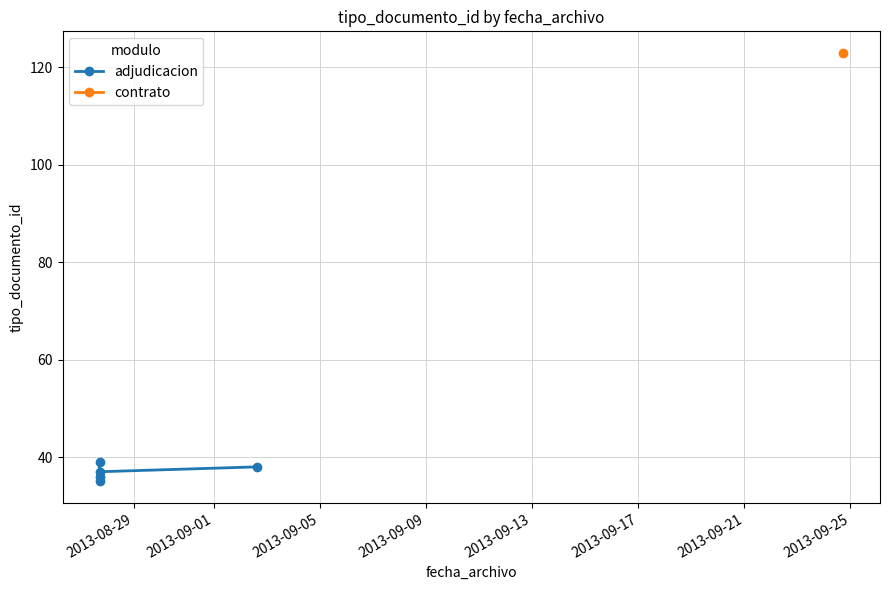

What value does the data have at 2013-09-01?

36